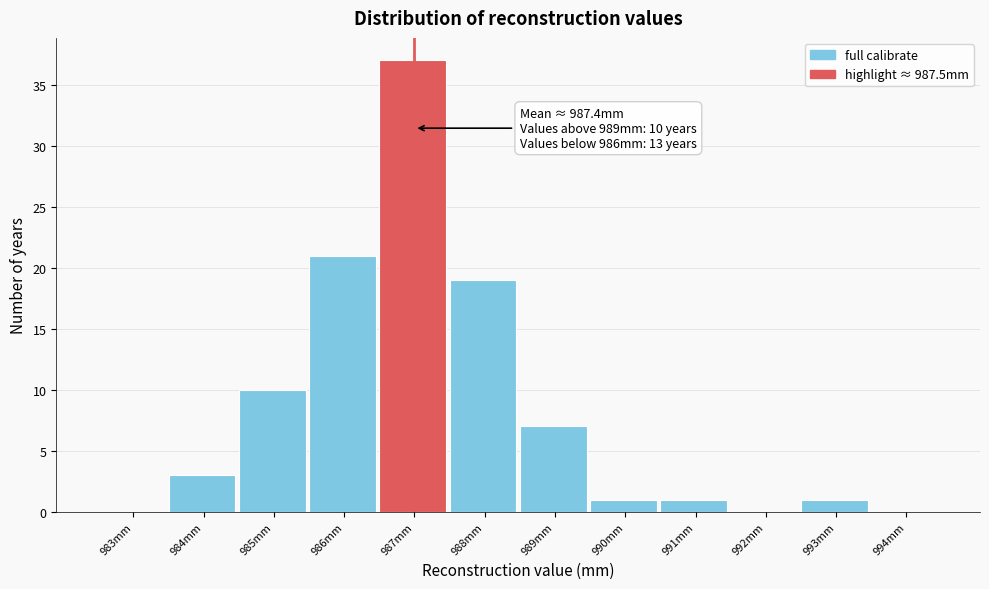

Reading left to right, what are all the values shown in this chart?

983mm=0	984mm=3	985mm=10	986mm=21	987mm=37	988mm=19	989mm=7	990mm=1	991mm=1	992mm=0	993mm=1	994mm=0